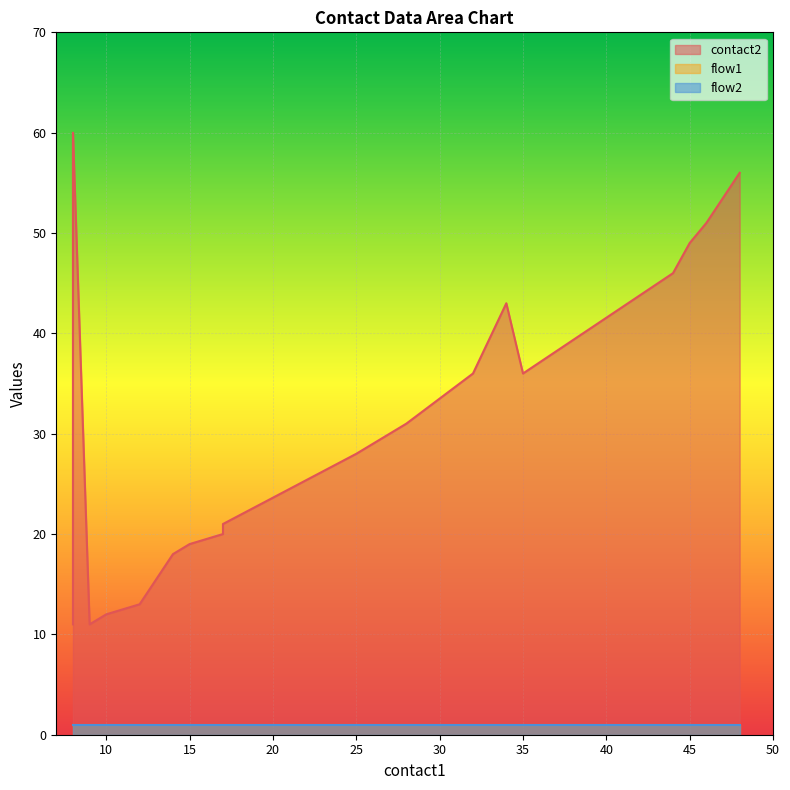

True or false: flow2 has more than 0 points higher than both neighbors.

False